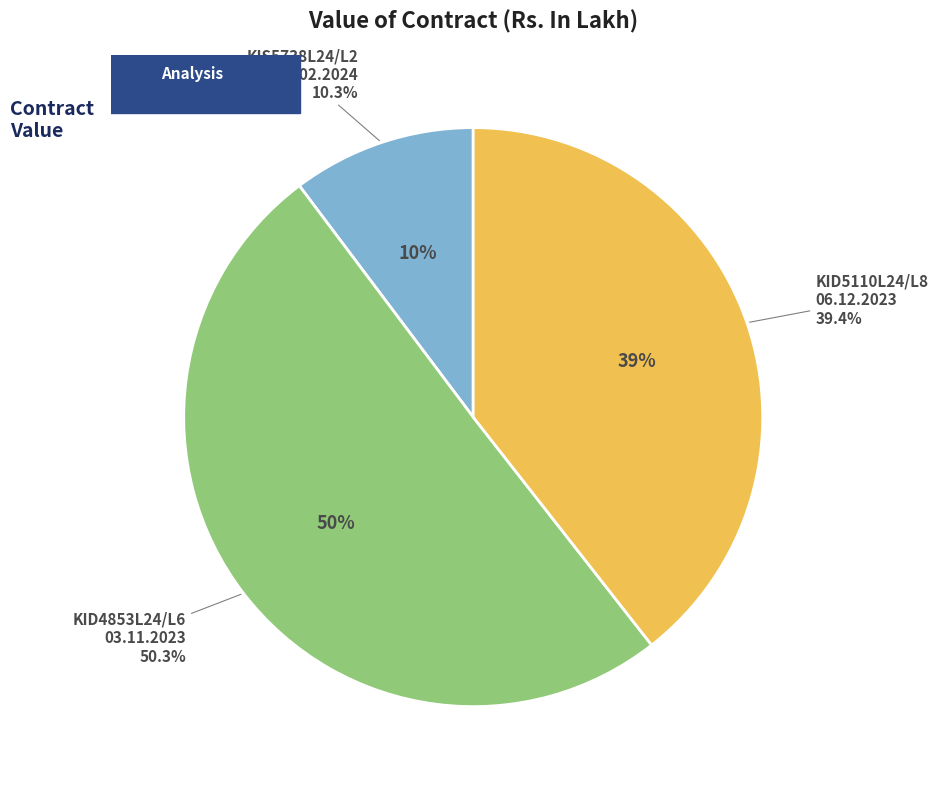

Do KID4853L24/L6
03.11.2023 and KIS5738L24/L2
21.02.2024 together represent more than half of the pie?

Yes